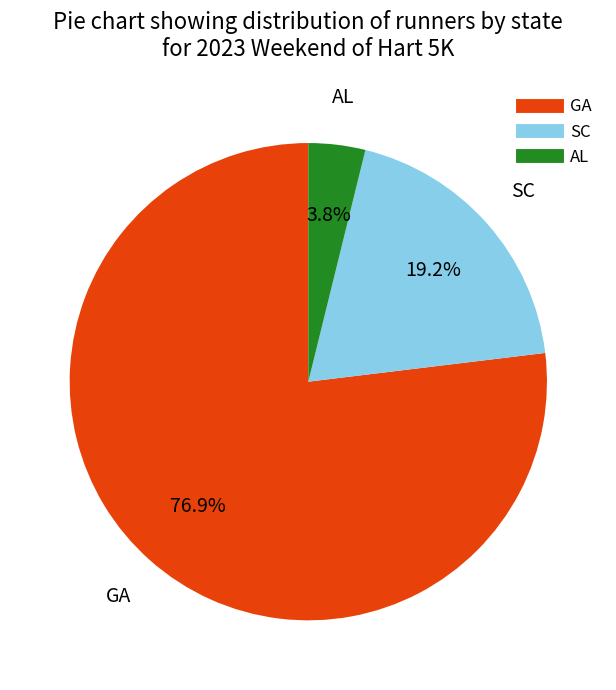

Does any single category account for the majority?

Yes